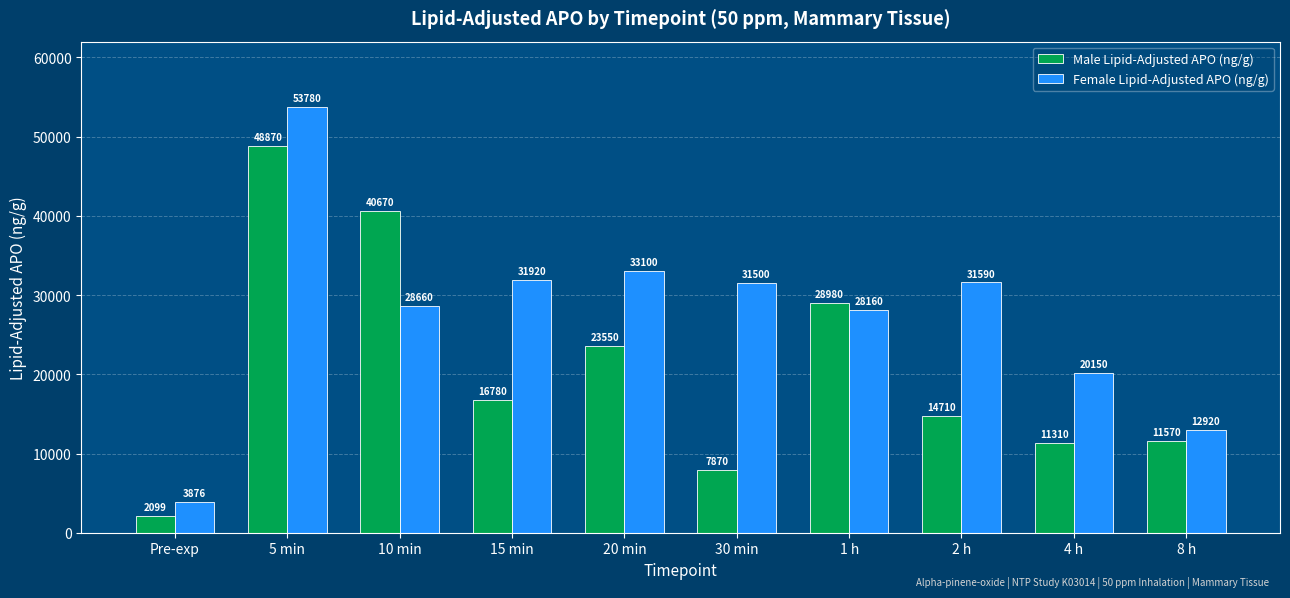

At which category does the chart reach its minimum across all series?

Pre-exp